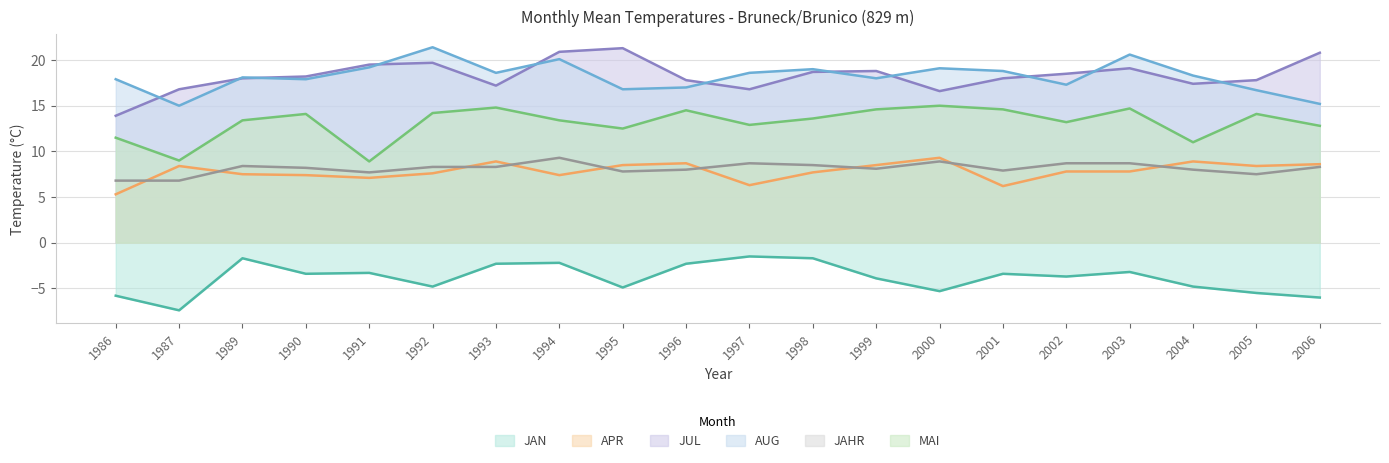

What is the lowest value of the JAHR series?

6.8